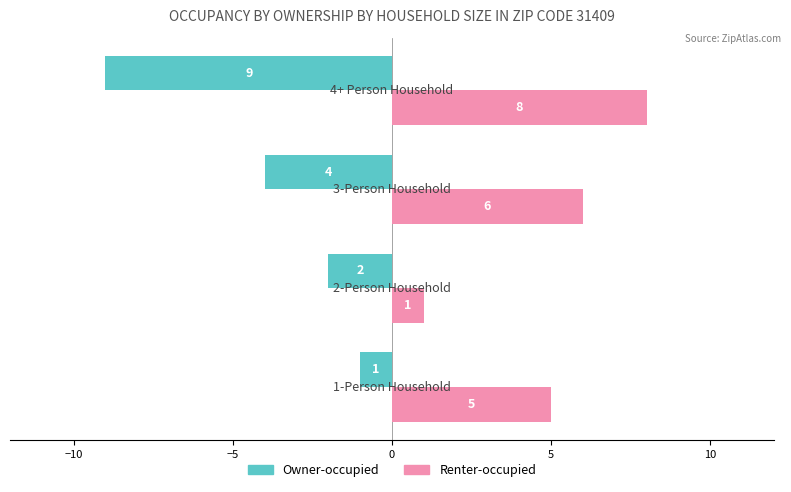

Rank the series by their average value, from lowest to highest.

Owner-occupied, Renter-occupied